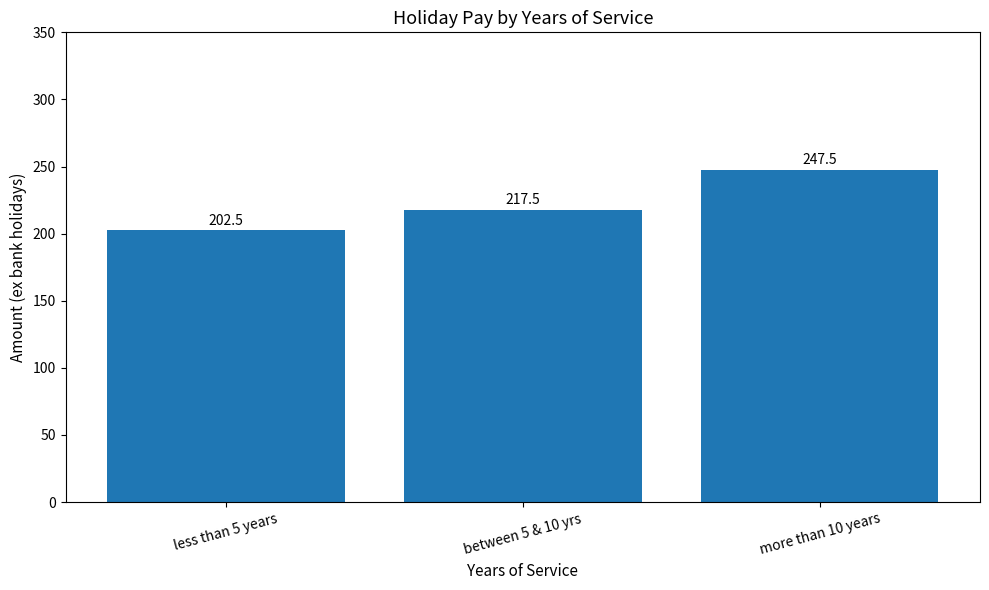

Which has a higher value, between 5 & 10 yrs or less than 5 years?

between 5 & 10 yrs